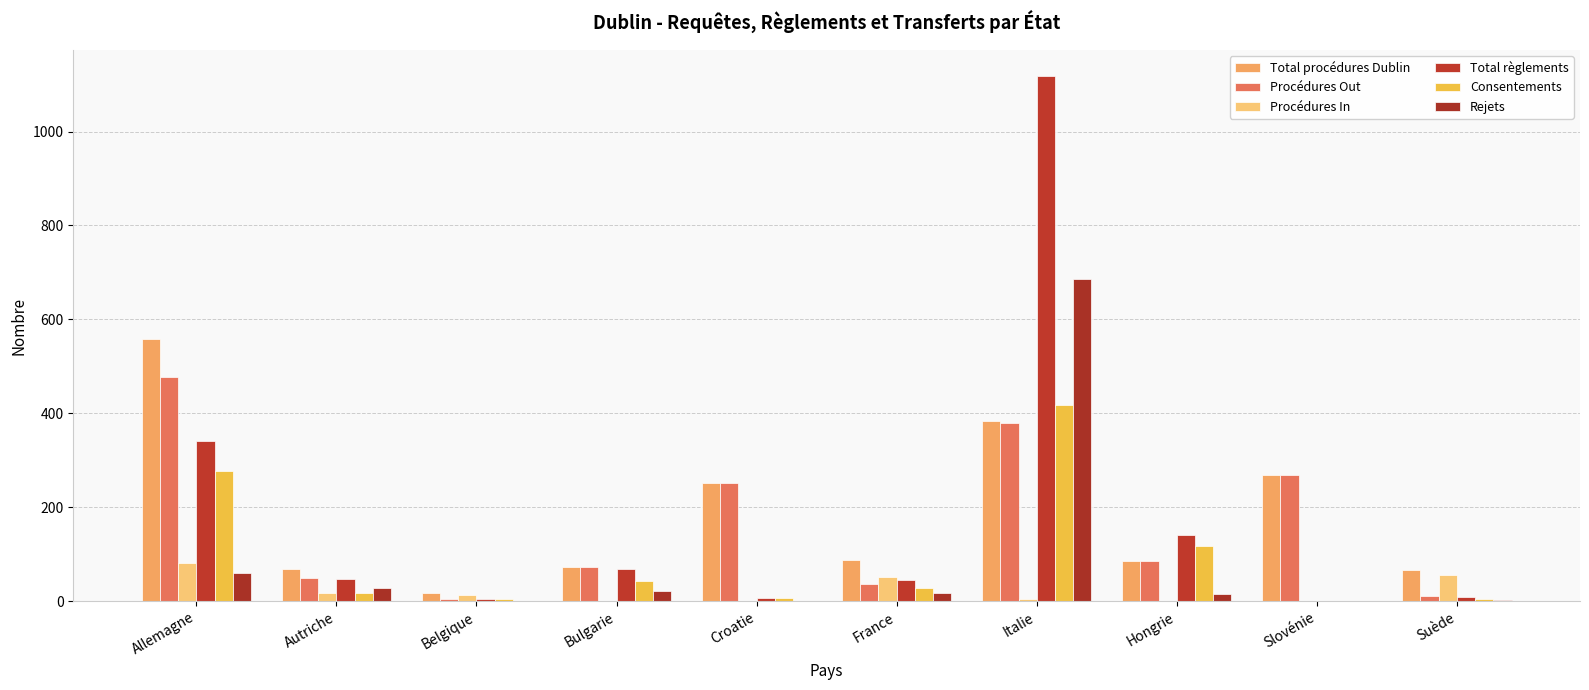

What are all the series names shown in the legend?

Total procédures Dublin, Procédures Out, Procédures In, Total règlements, Consentements, Rejets